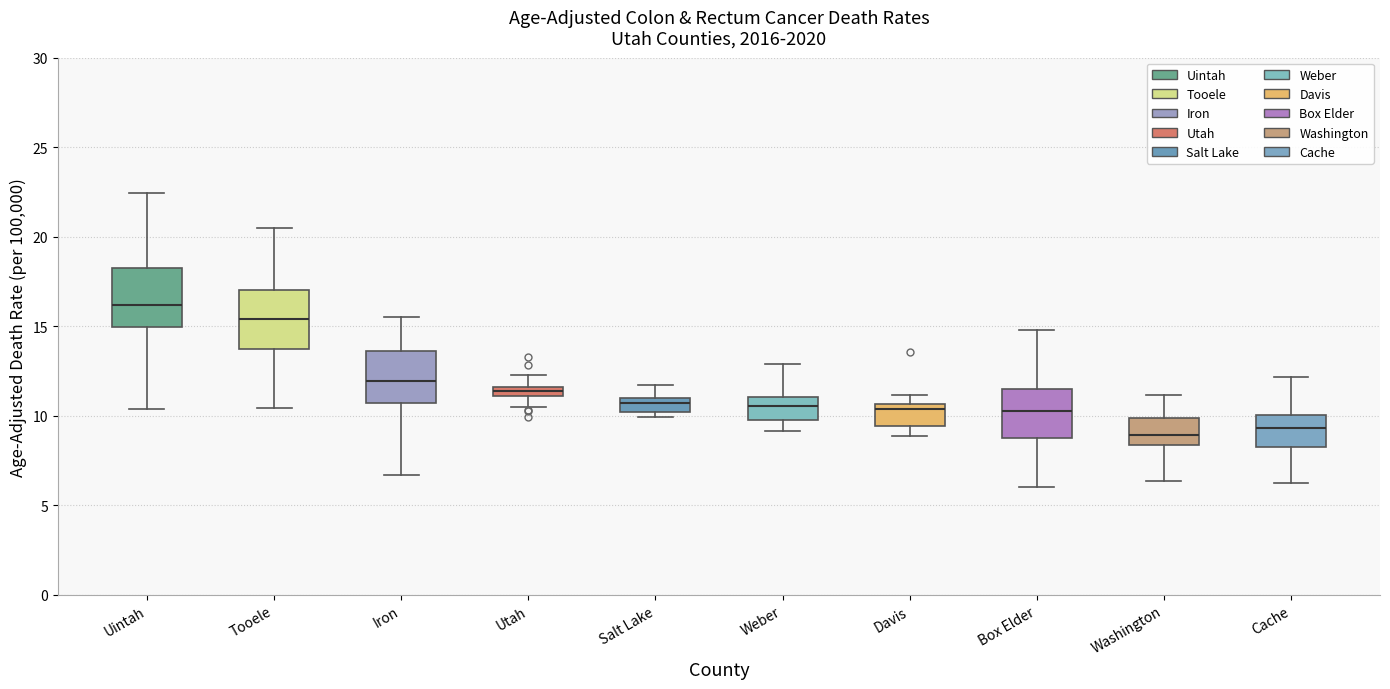

Which box's median line is the highest?

Uintah